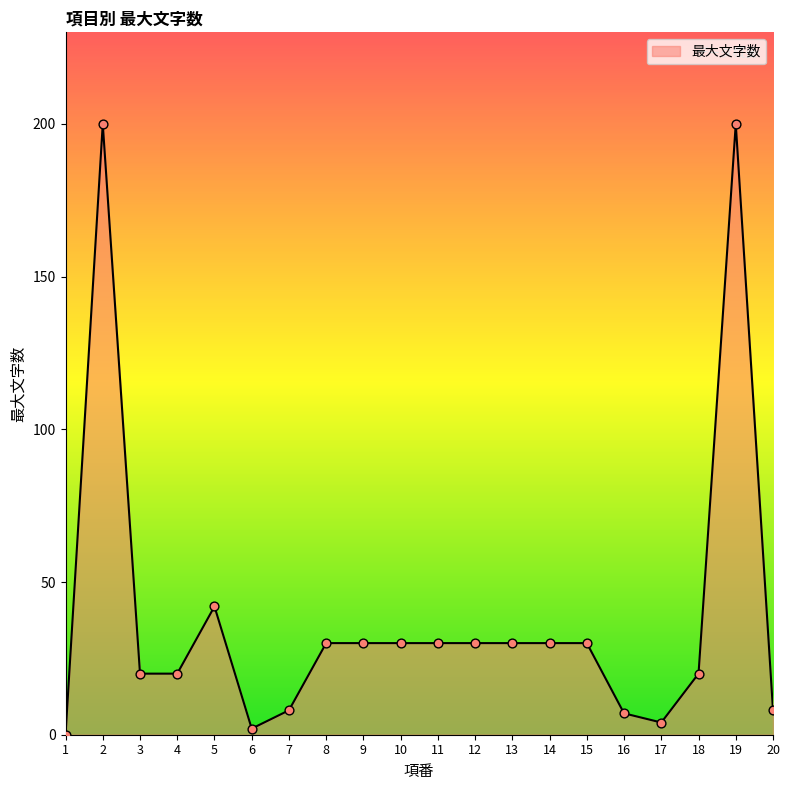

What is the change in value from 4 to 11?

+10